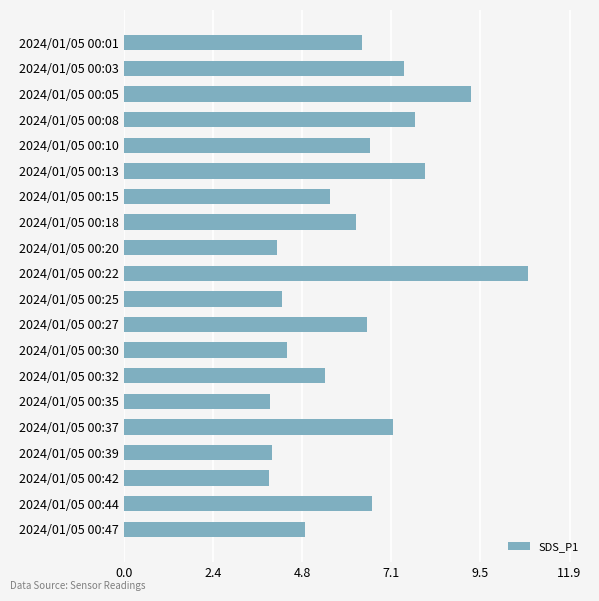

How many distinct data groups are displayed?

1